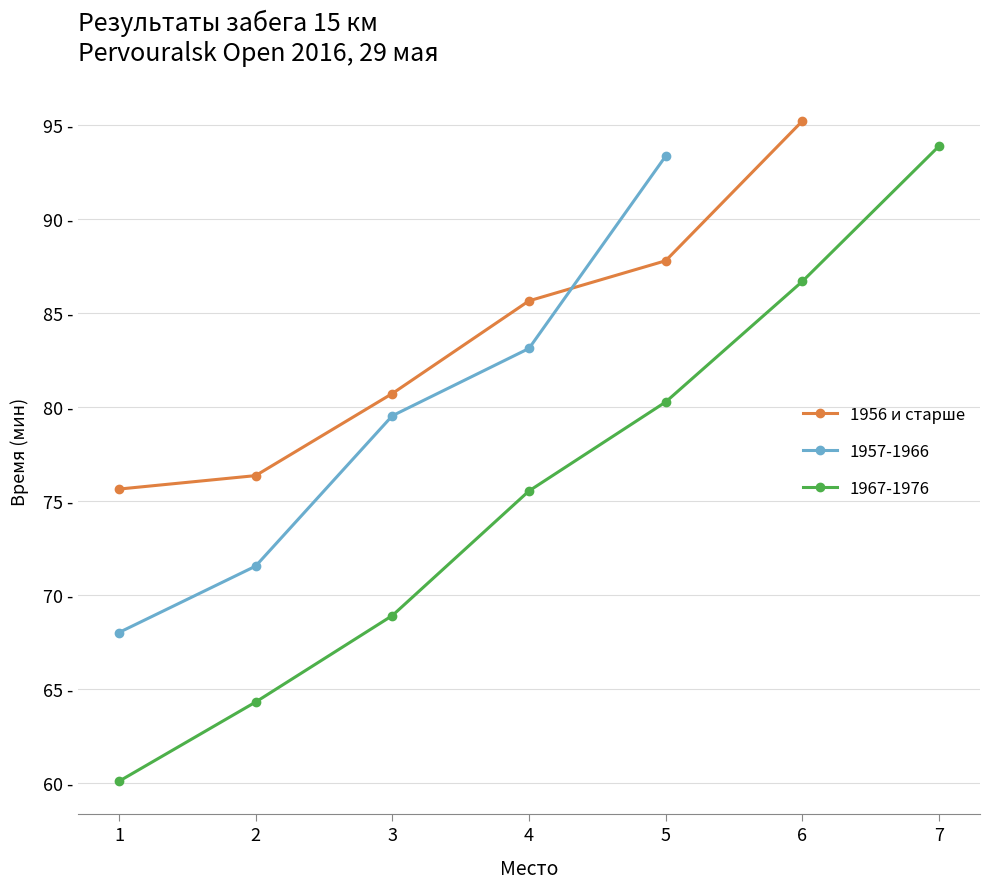

How many values exceed 85?

3